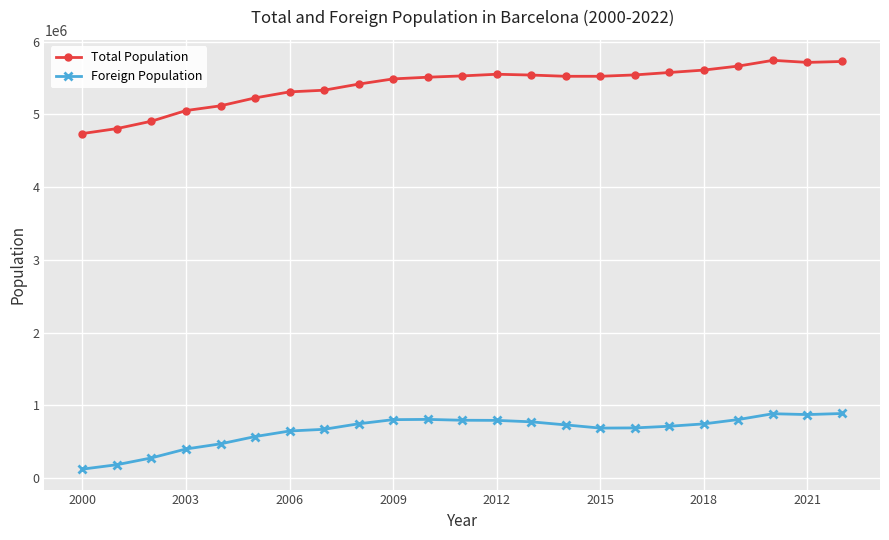

What is the greatest value displayed?

5743402